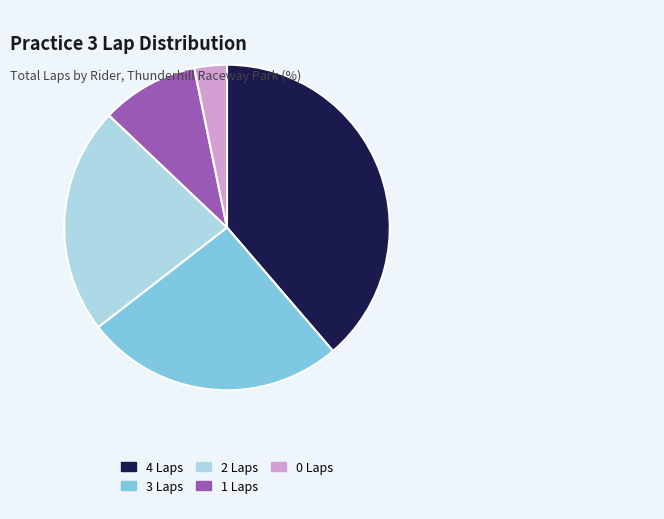

Rank the categories by value from highest to lowest.

4 Laps, 3 Laps, 2 Laps, 1 Laps, 0 Laps